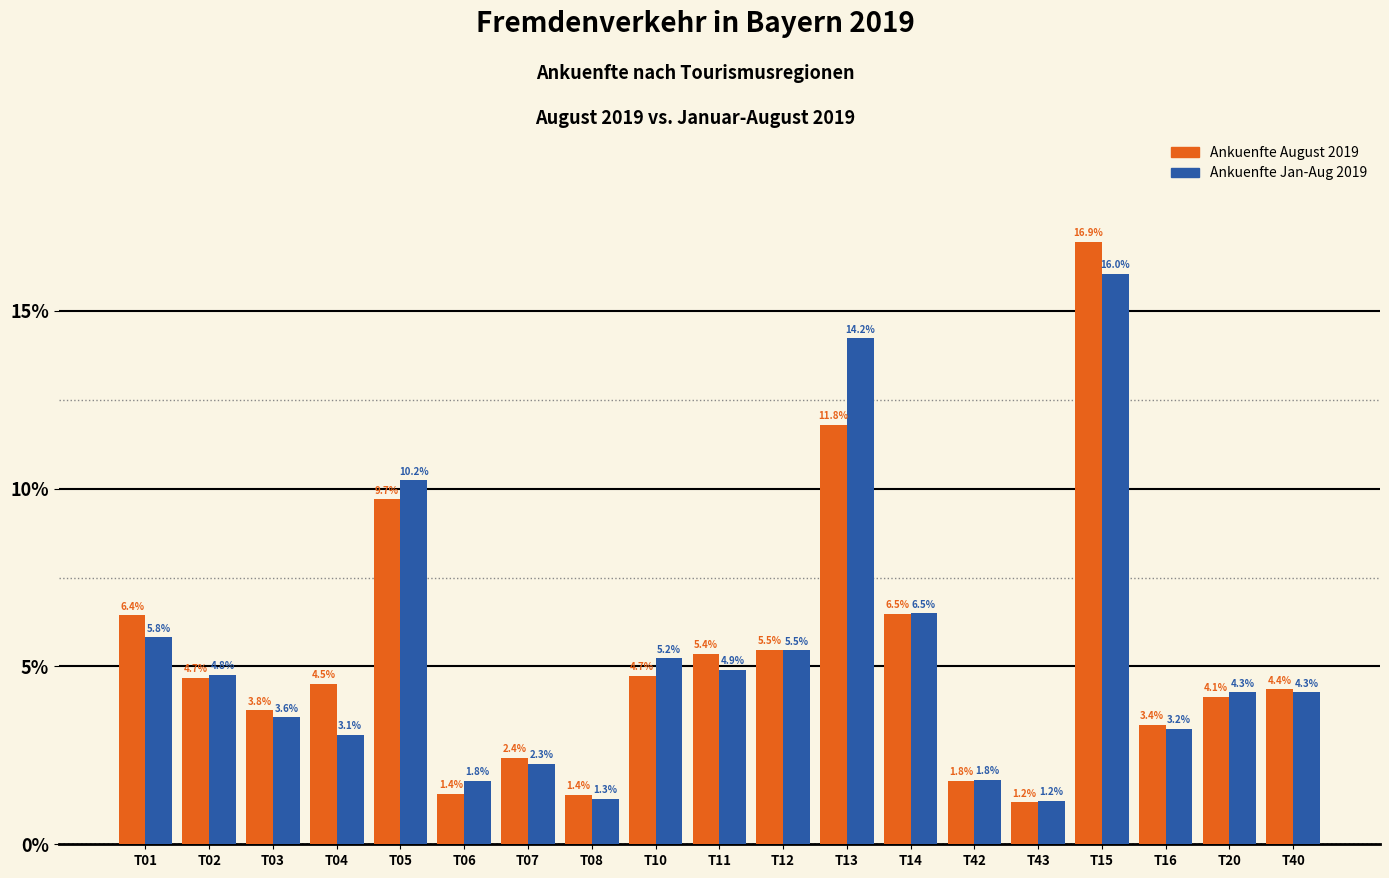

Reading right to left, extract all data points from this chart.

Ankuenfte August 2019: 4.4	4.1	3.4	16.9	1.2	1.8	6.5	11.8	5.5	5.4	4.7	1.4	2.4	1.4	9.7	4.5	3.8	4.7	6.4
Ankuenfte Jan-Aug 2019: 4.3	4.3	3.2	16.0	1.2	1.8	6.5	14.2	5.5	4.9	5.2	1.3	2.3	1.8	10.2	3.1	3.6	4.8	5.8